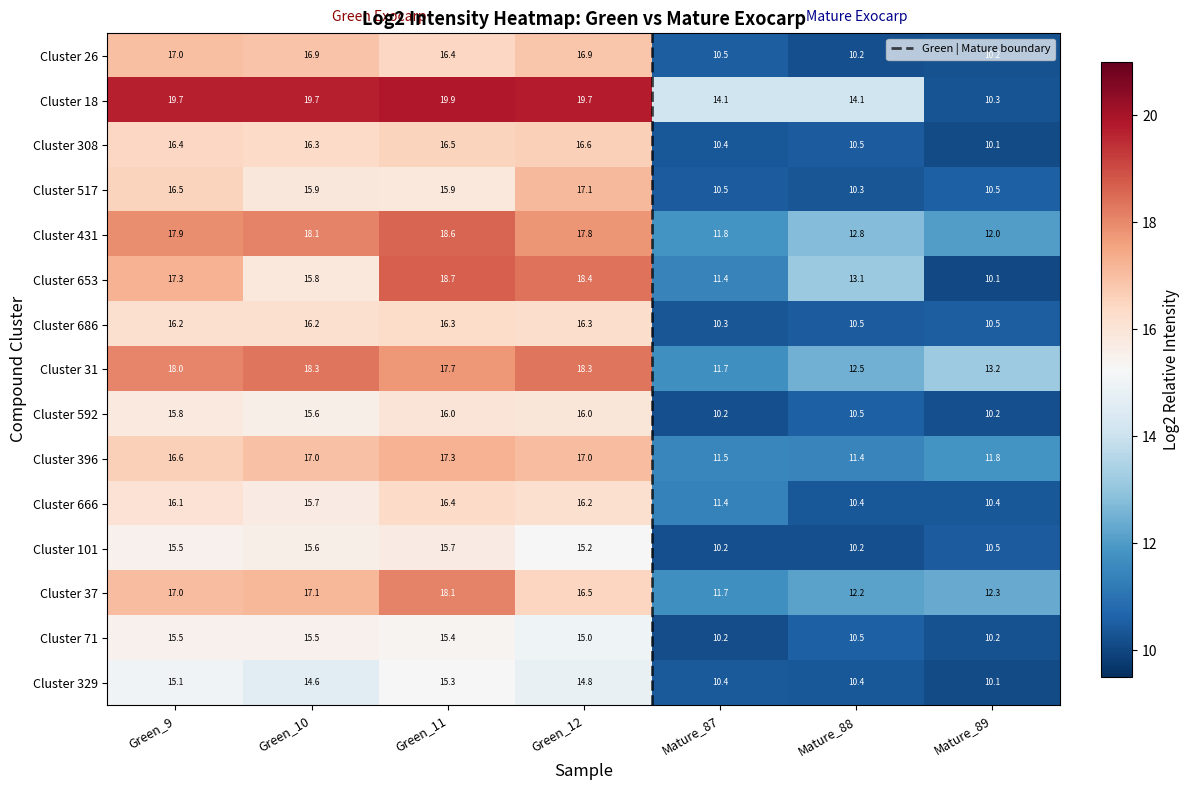

Rank the series by their maximum value, from lowest to highest.

Cluster 329, Cluster 71, Cluster 101, Cluster 592, Cluster 686, Cluster 666, Cluster 308, Cluster 26, Cluster 517, Cluster 396, Cluster 37, Cluster 31, Cluster 431, Cluster 653, Cluster 18